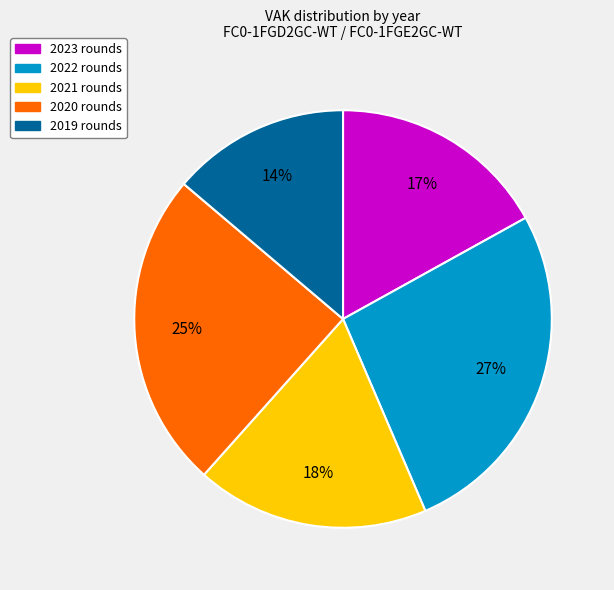

Is there any slice that represents more than half of the pie?

No